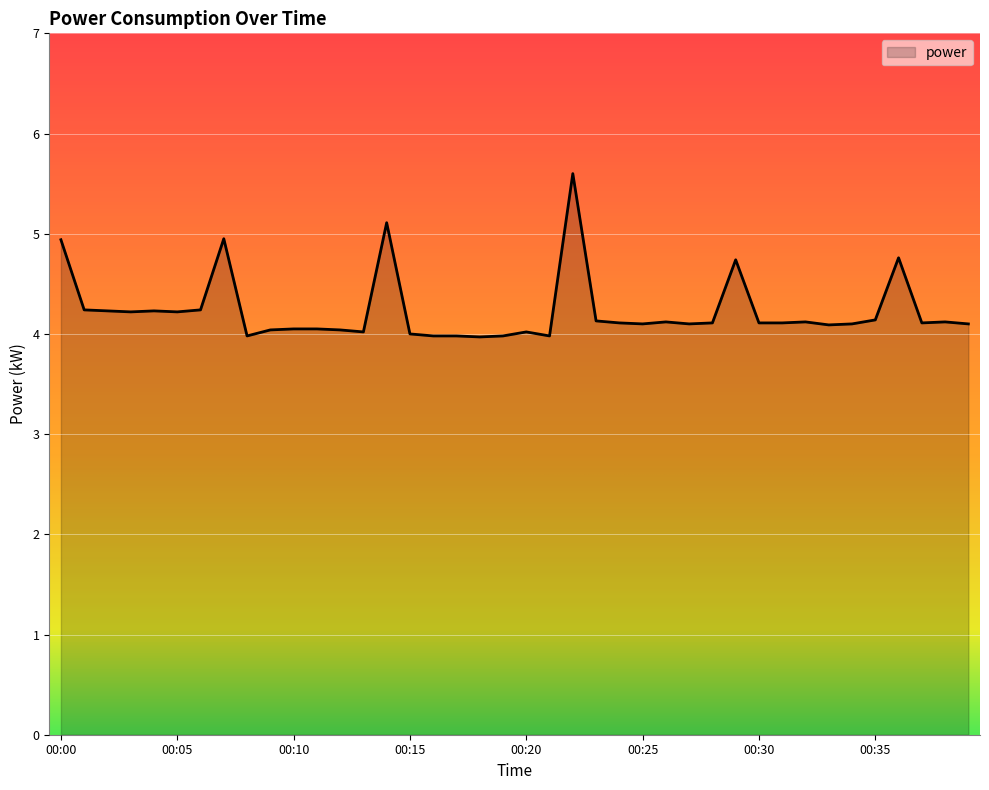

What is the maximum value shown in the chart?

5.6